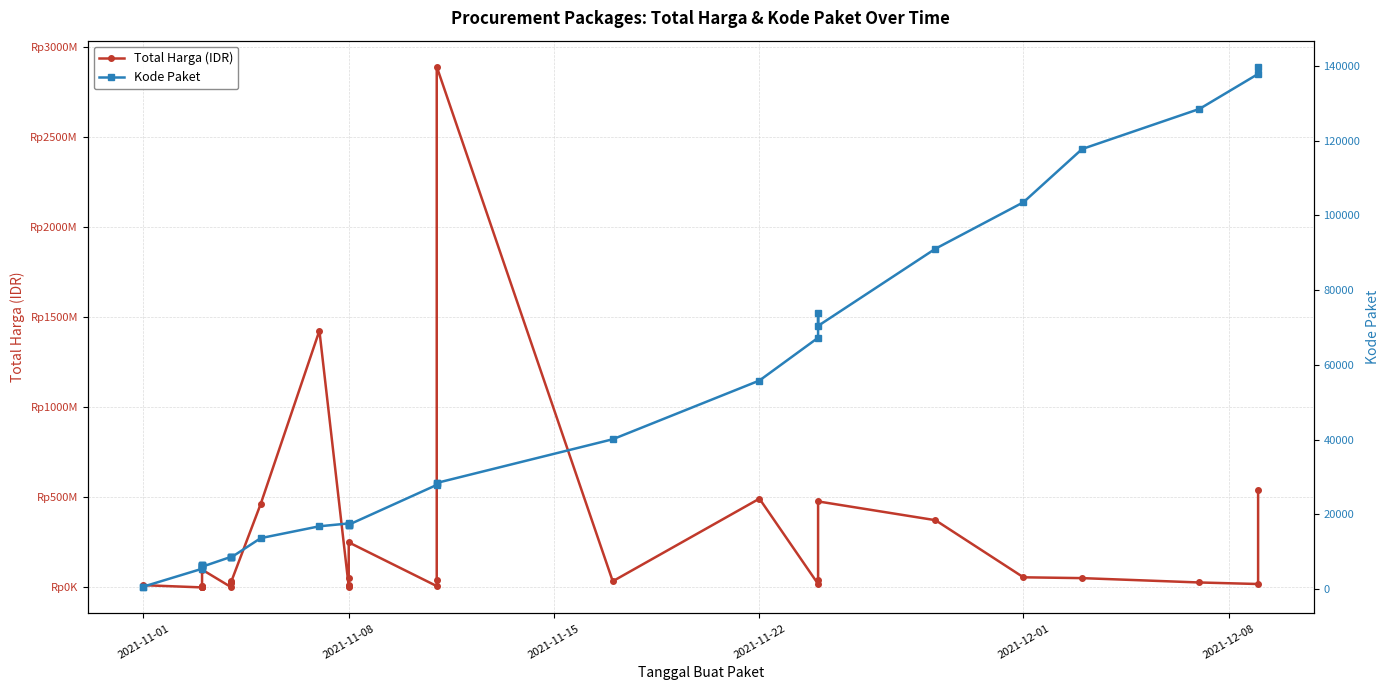

In Kode Paket, how many points are lower than both neighbors (excluding endpoints)?

7